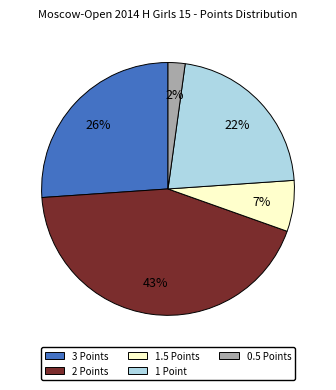

Combined, do 1.5 Points and 1 Point account for over 50%?

No